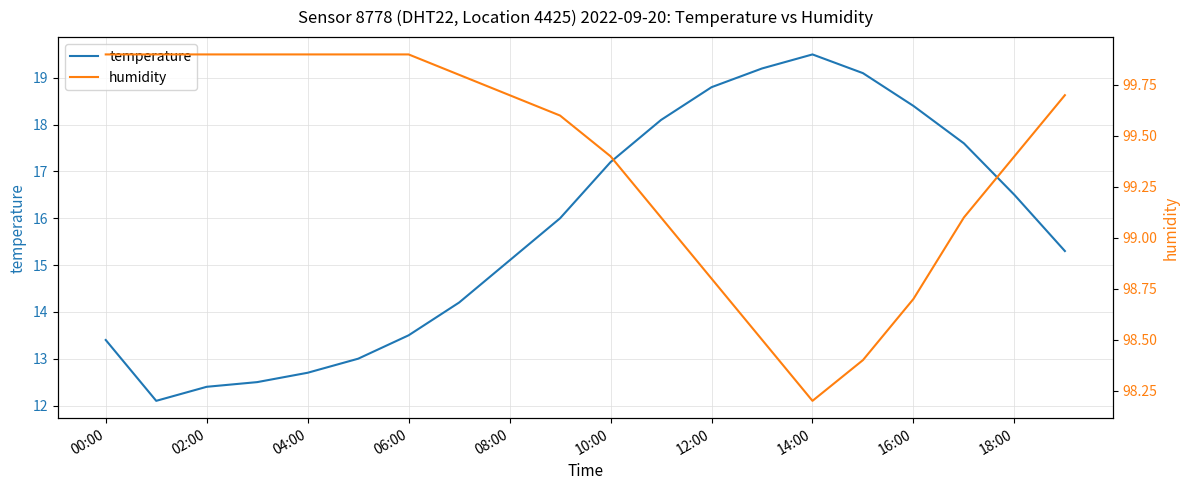

What are all the series names shown in the legend?

temperature, humidity